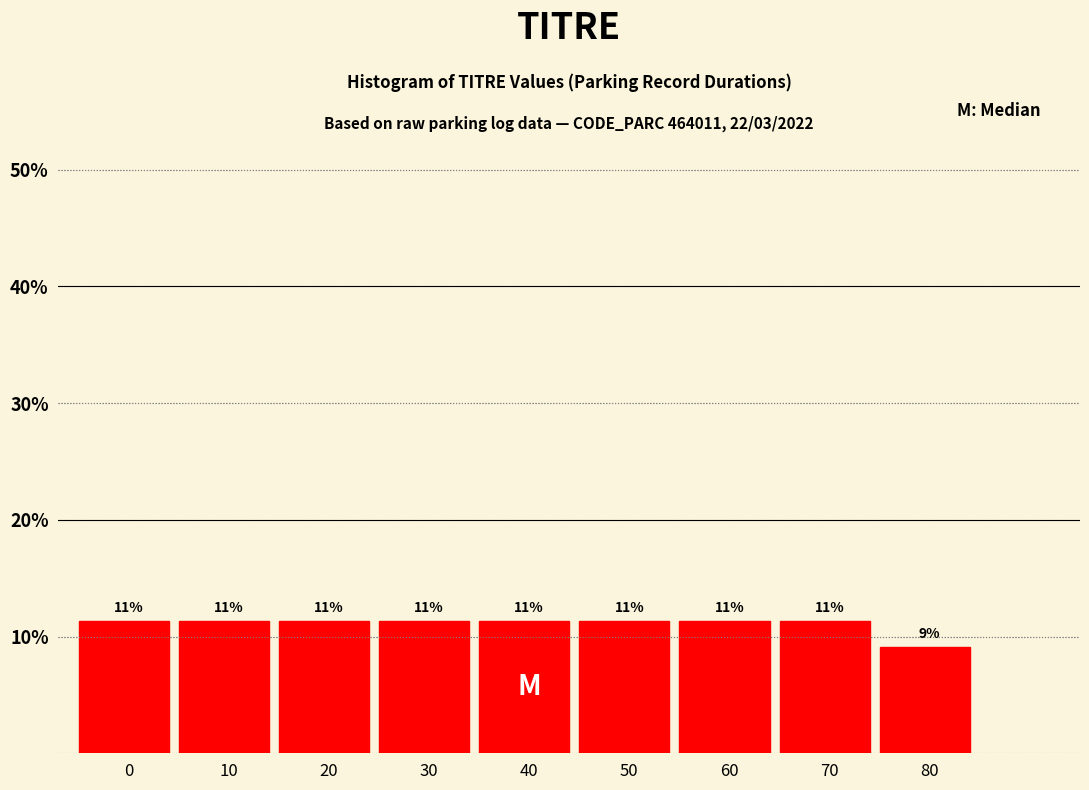

How many bars are there in total?

9